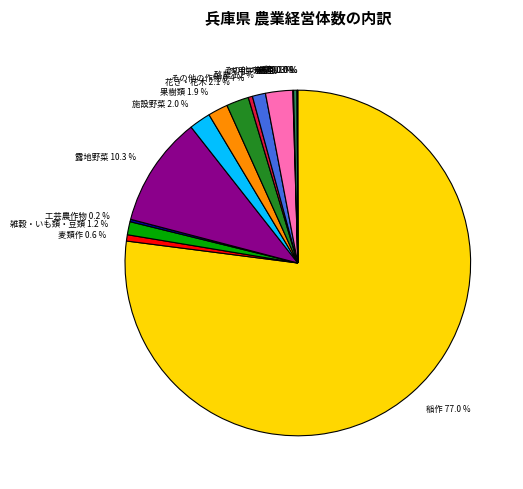

True or false: その他の作物 accounts for 0% of the total.

True